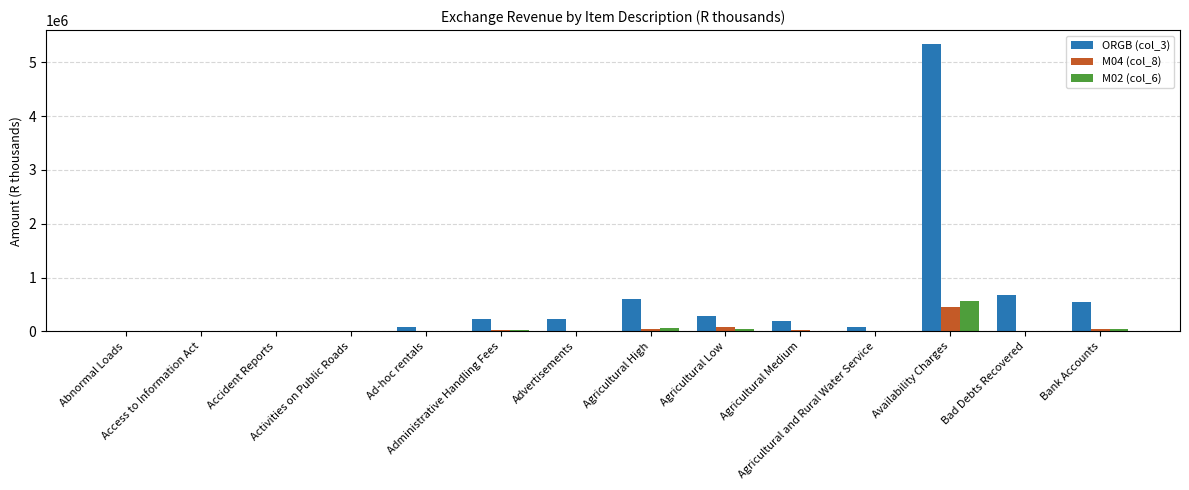

Which series has the largest total across all categories?

ORGB (col_3)